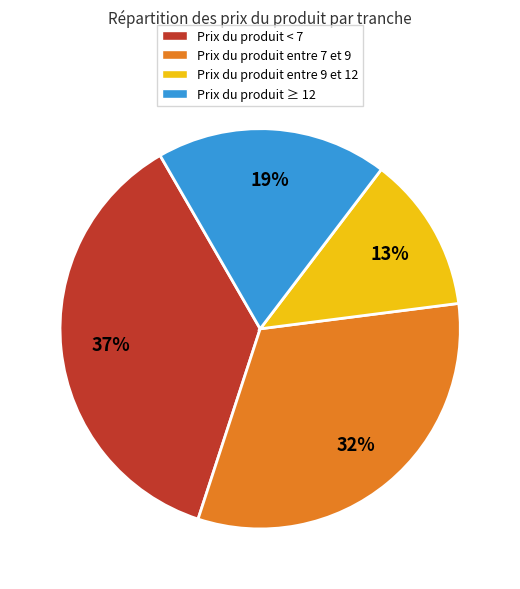

Which slice is the smallest?

Prix du produit entre 9 et 12